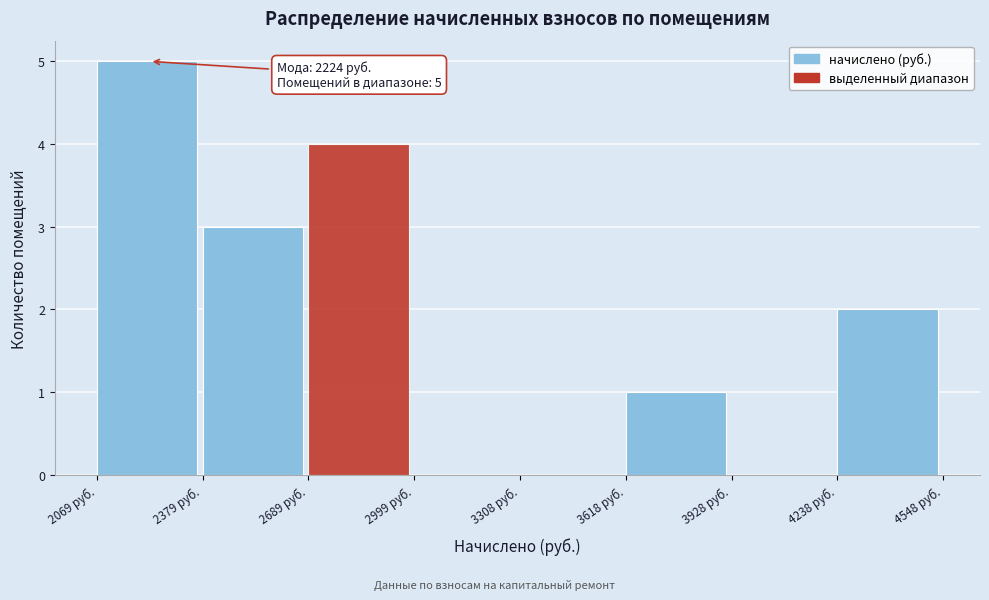

Which range on the x-axis has the tallest bar?

2050 to 2400